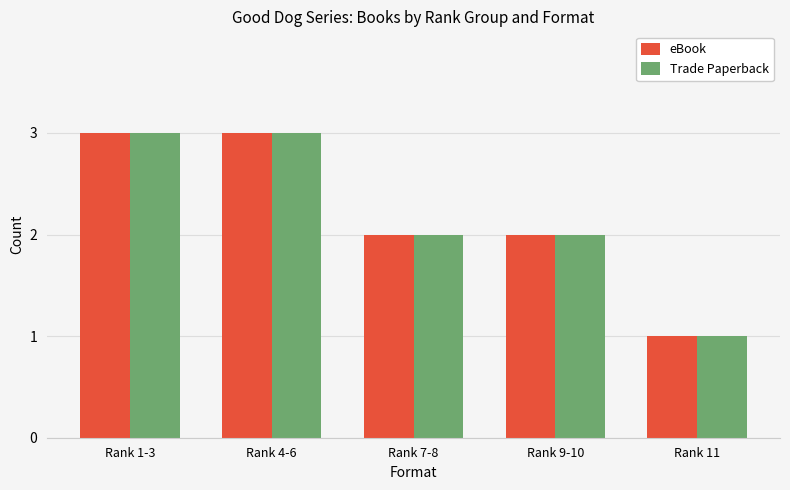

Is the value of eBook at Rank 9-10 greater than the value of Trade Paperback at Rank 1-3?

No